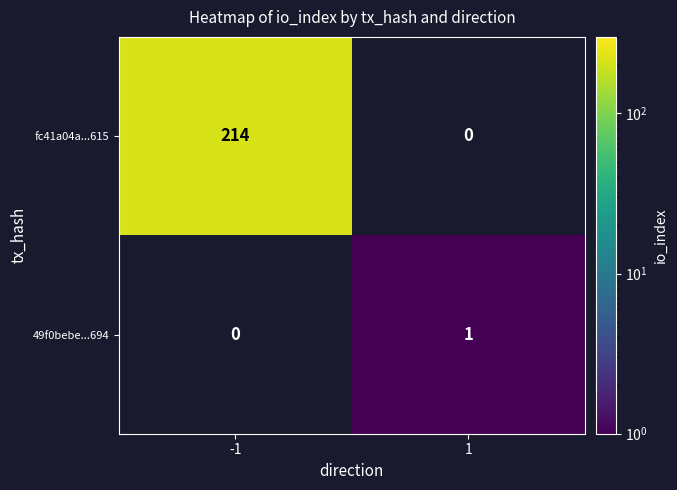

The value of fc41a04a...615 at -1 is 214. True or false?

True